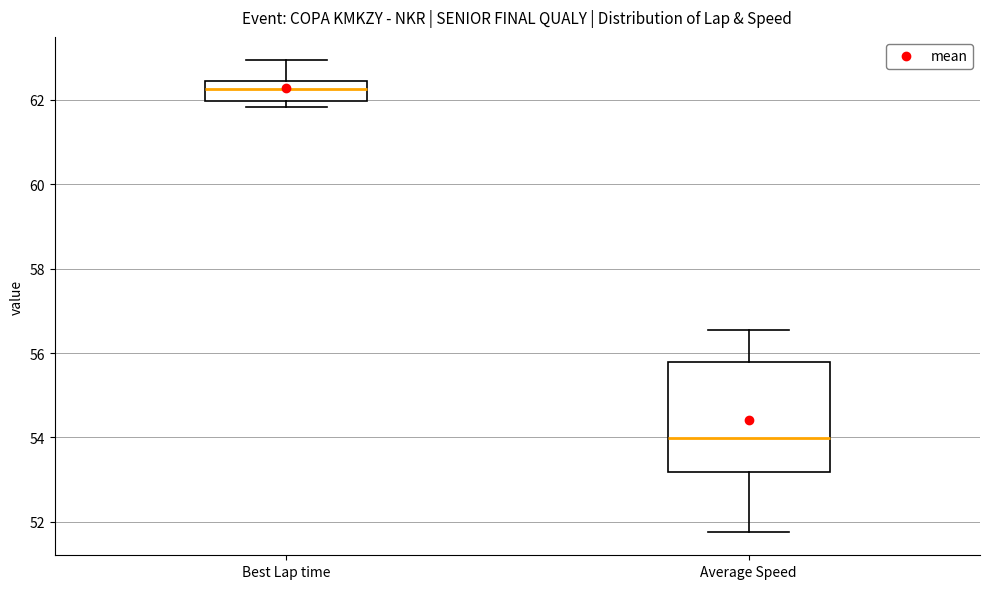

Reading left to right, read every box against the y-axis: the position of its median line, the range the box covers, and the ends of its whiskers. The values are not printed on the chart, so give them approximately, as read against the axis.

Best Lap time: median 62.2, box 62.0 to 62.4, whiskers 61.8 to 63.0
Average Speed: median 54.0, box 53.2 to 55.8, whiskers 51.8 to 56.6